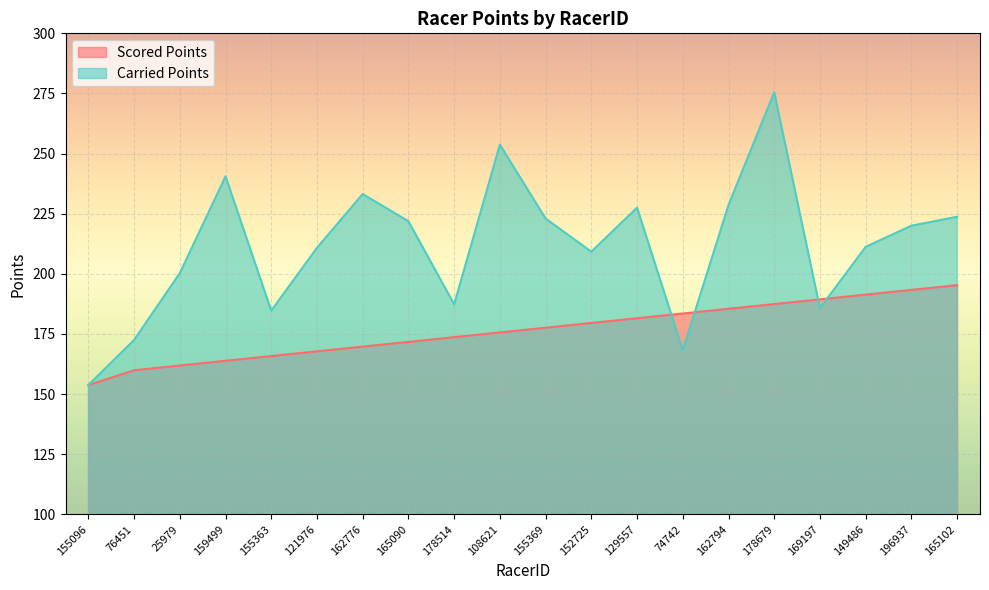

Is it true that Carried Points equals 223.0 at 155369?

True